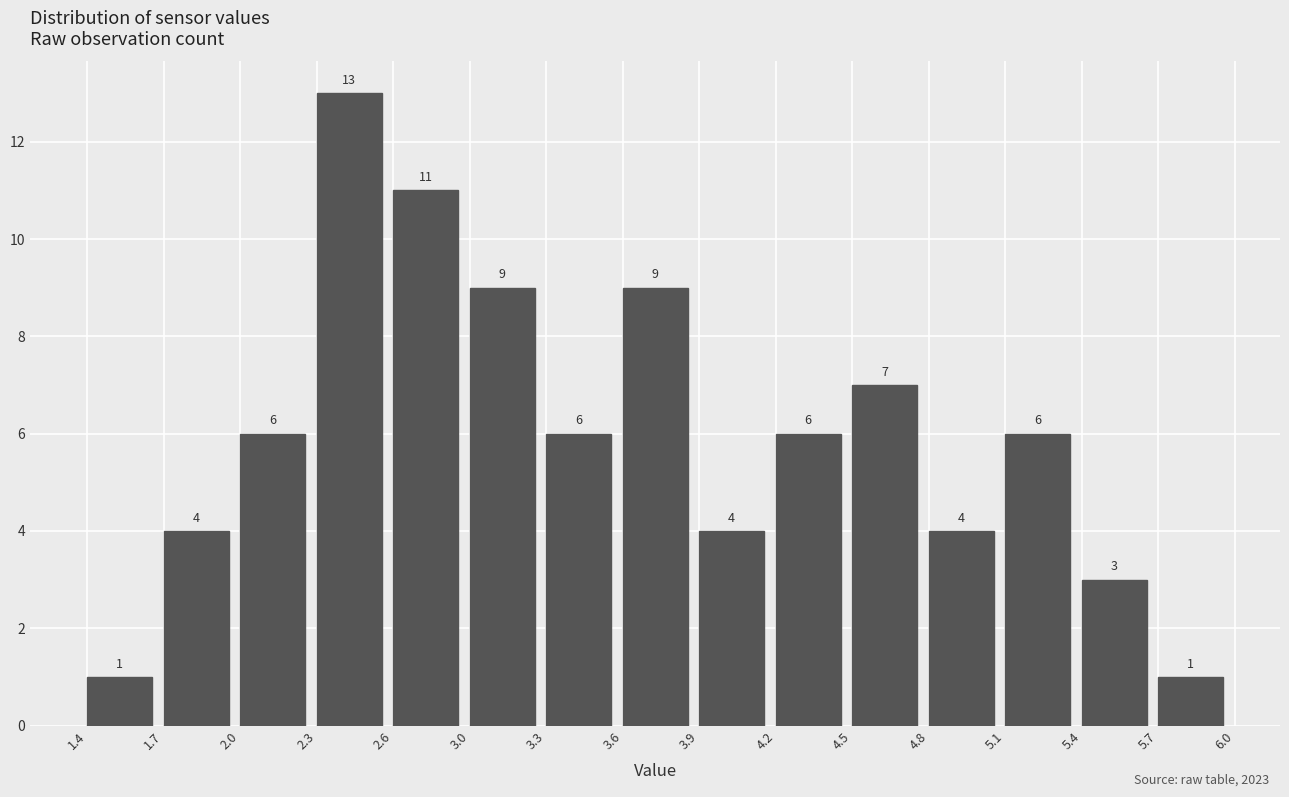

Which range on the x-axis has the tallest bar?

2.3 to 2.6